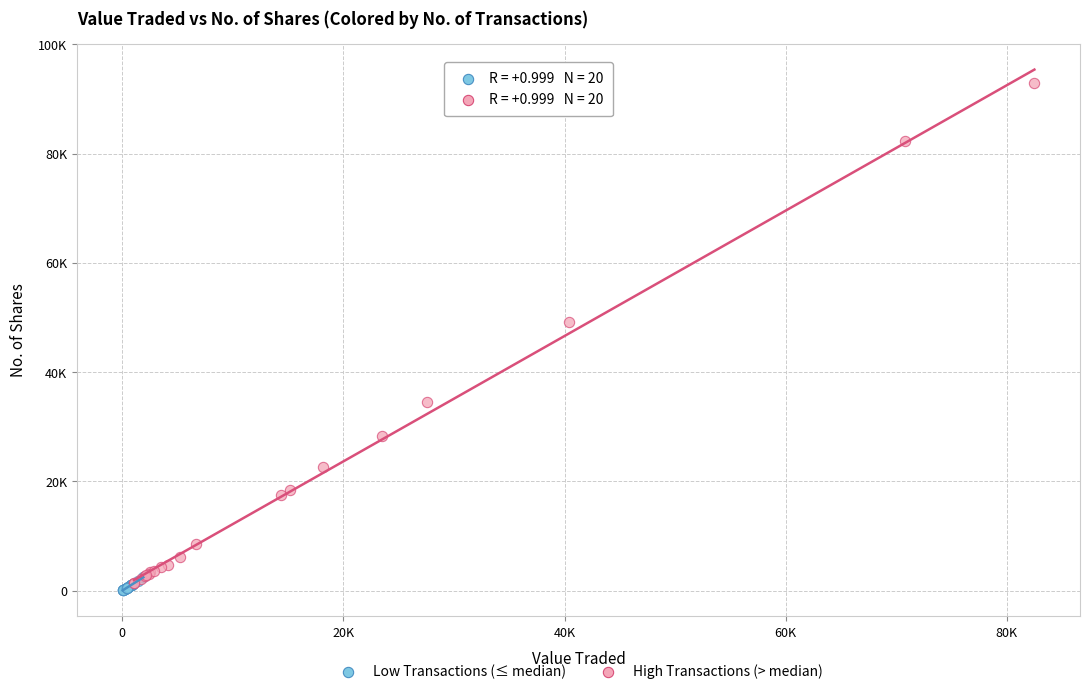

Which series reaches the minimum Y coordinate?

Low Transactions (≤ median)